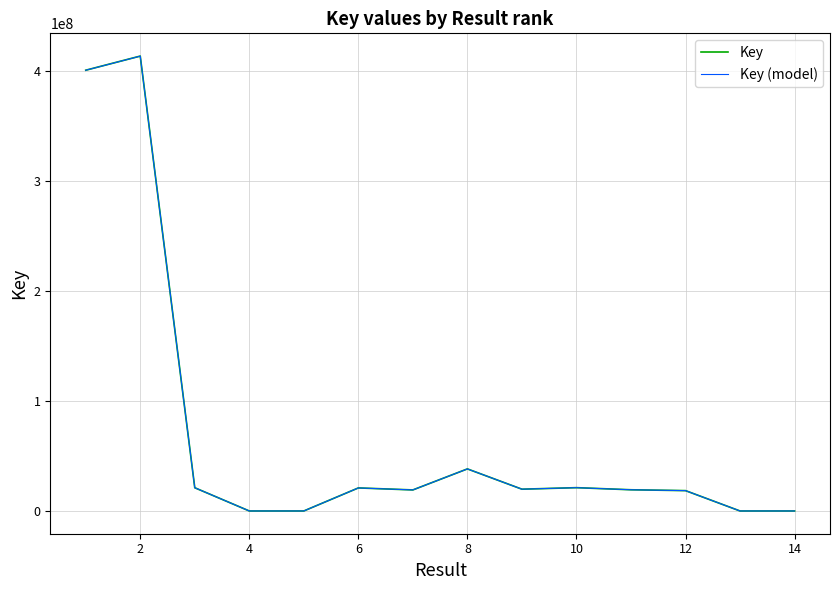

True or false: Key (model) and Key intersect in this chart.

False